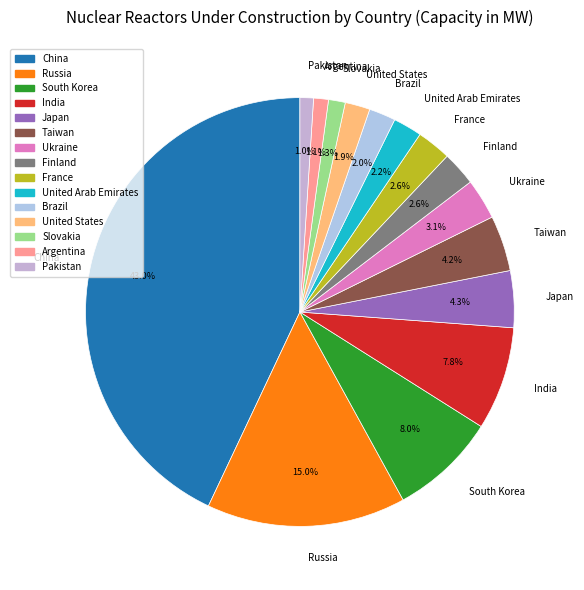

Does Brazil account for over 50% of the chart?

No